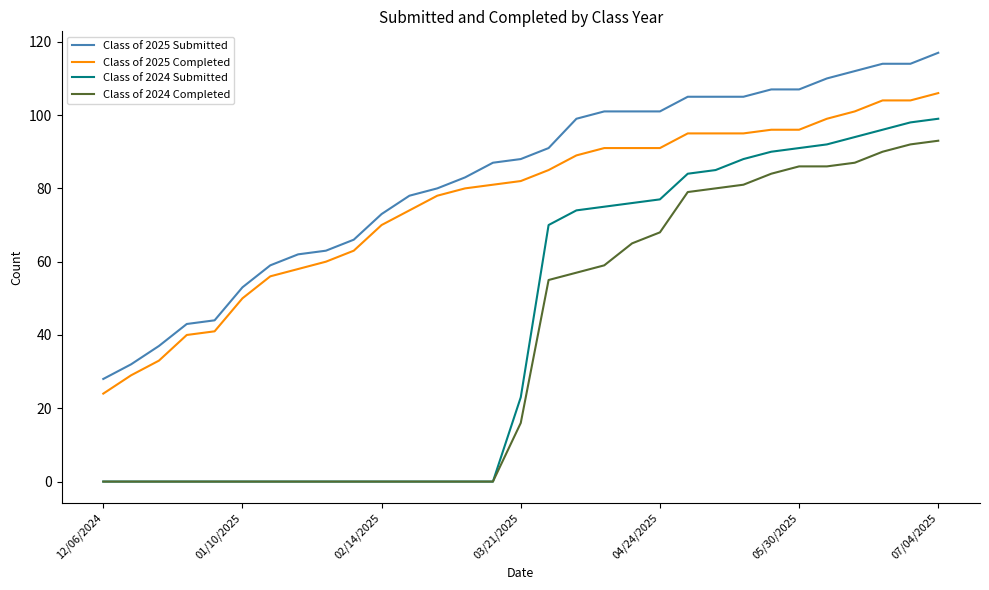

True or false: Class of 2025 Completed and Class of 2024 Completed intersect in this chart.

False